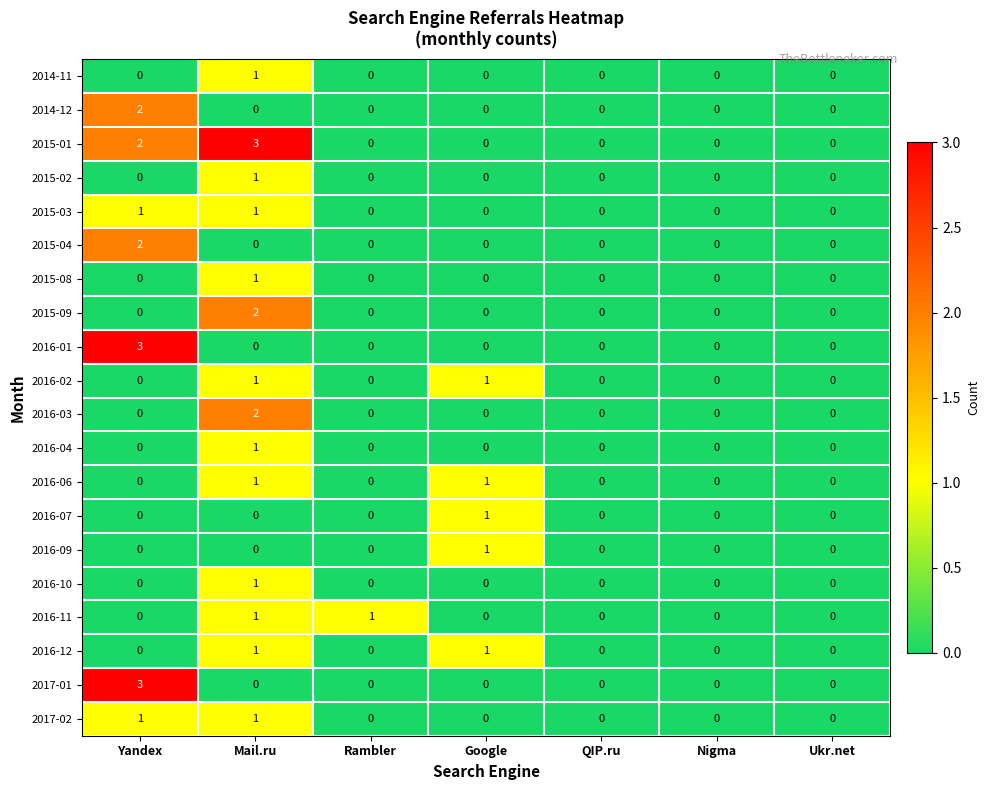

What is the total value across all series at Rambler?

1